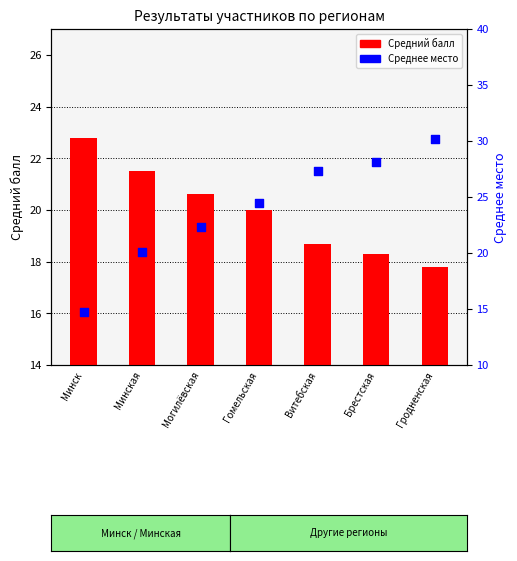

Which series has the largest Y range (max minus min)?

Среднее место